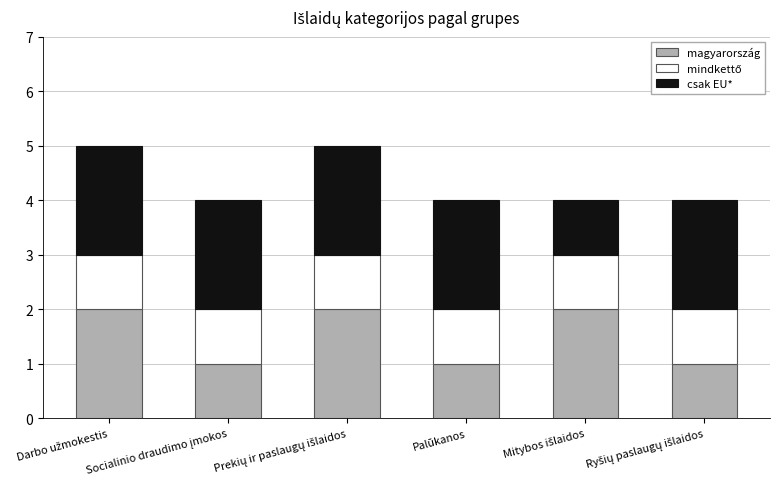

How many series are shown in this chart?

3